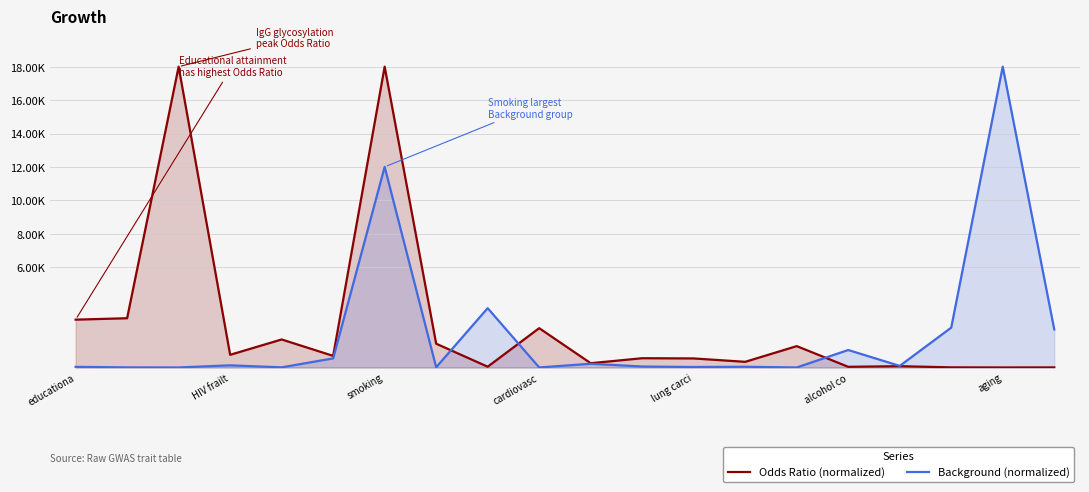

The Background (normalized) series shows 1832.6 at alcohol co. True or false?

False